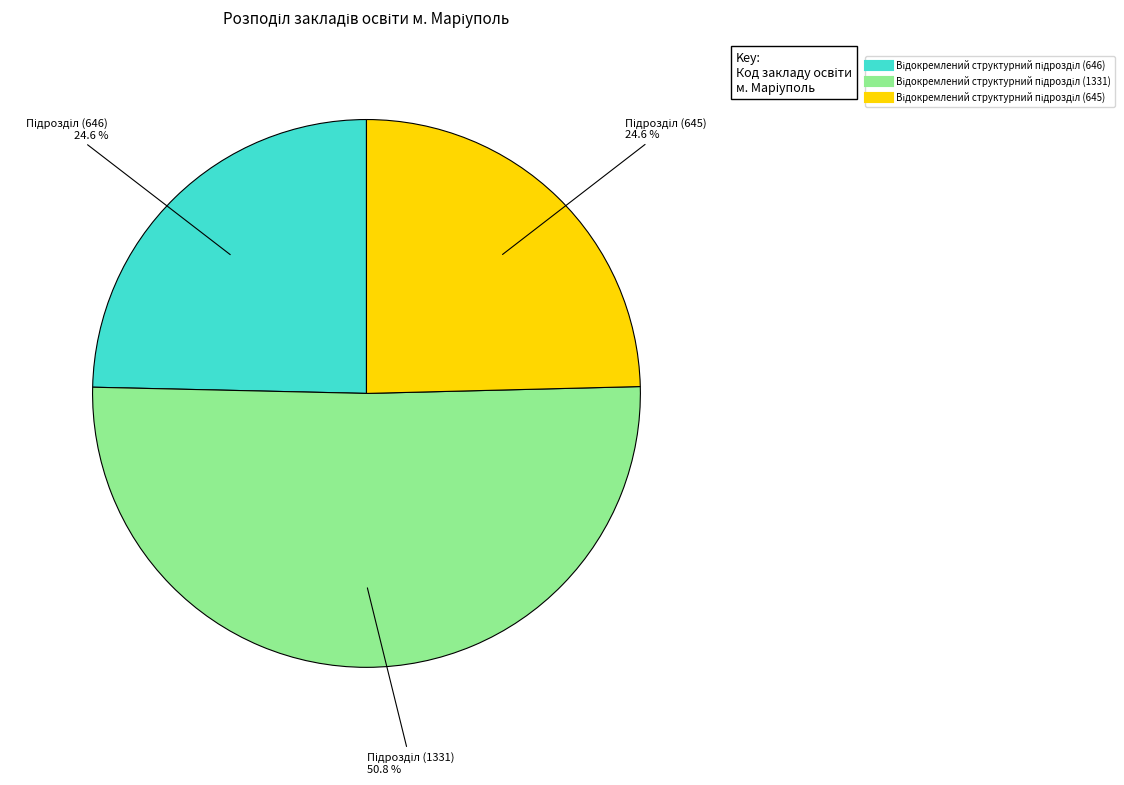

Is there a majority slice in this chart?

Yes